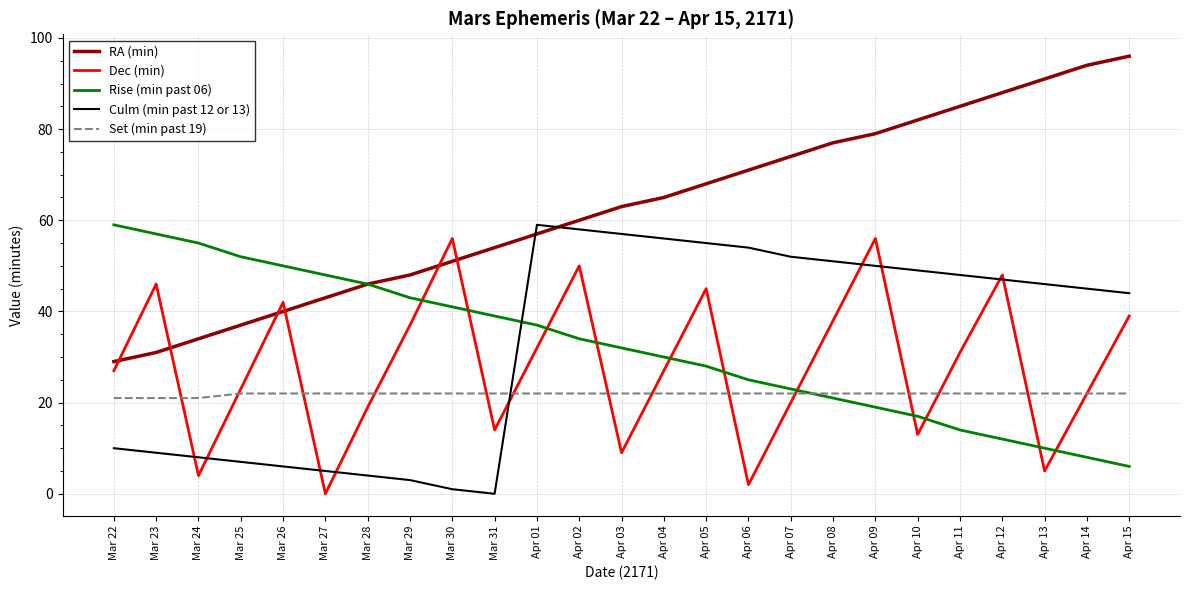

True or false: Set (min past 19) has a value of 12 at Apr 09.

False